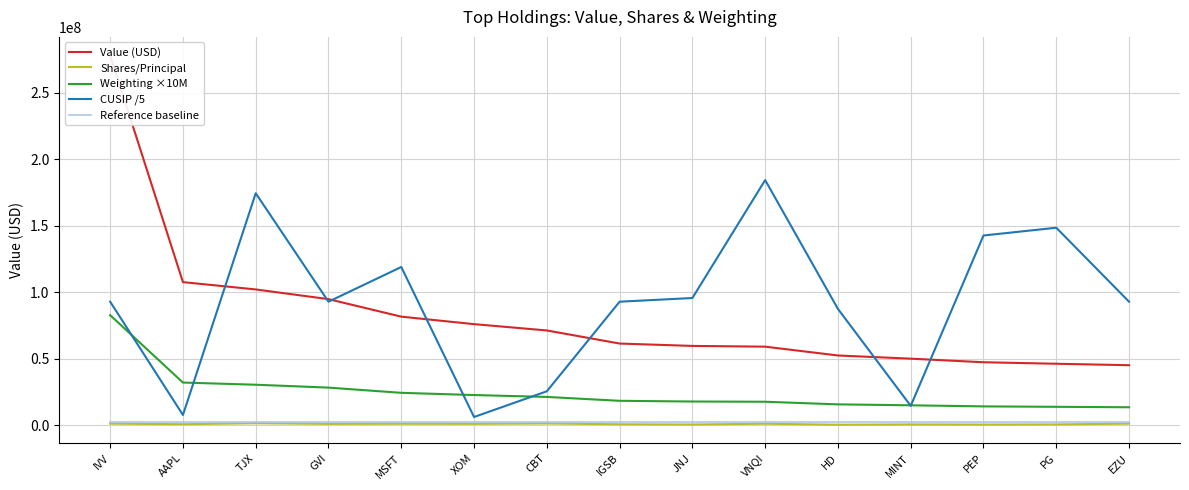

What are all the series names shown in the legend?

Value (USD), Shares/Principal, Weighting ×10M, CUSIP /5, Reference baseline